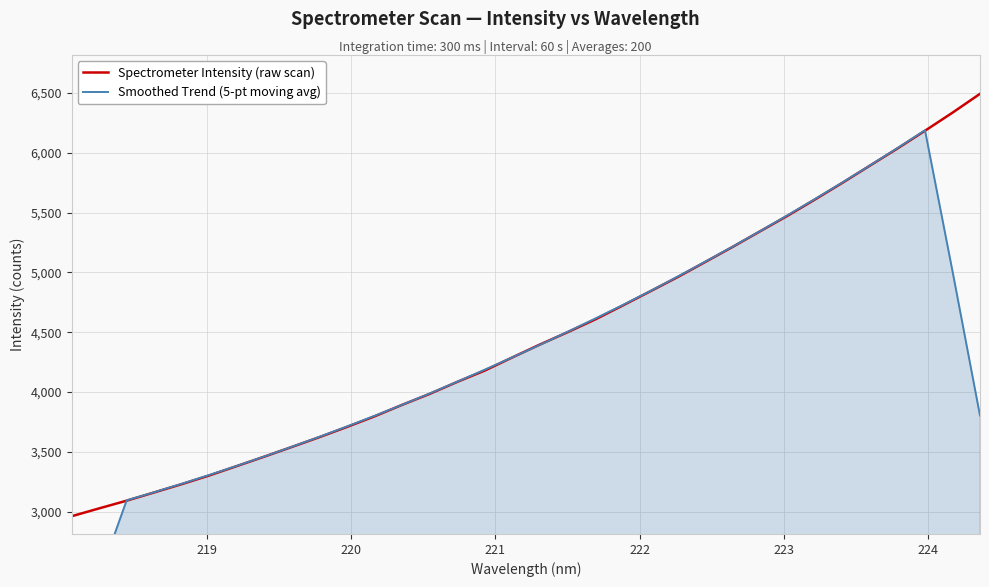

How many lines are shown in the chart?

2